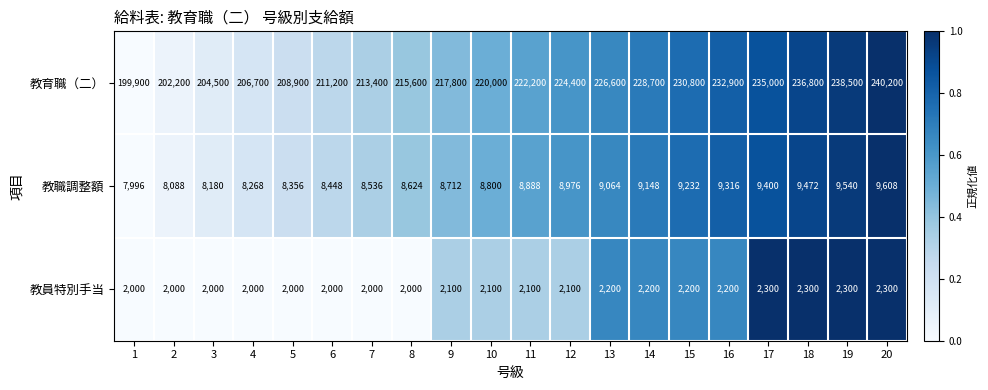

Which series has the largest range (max minus min)?

教育職（二）